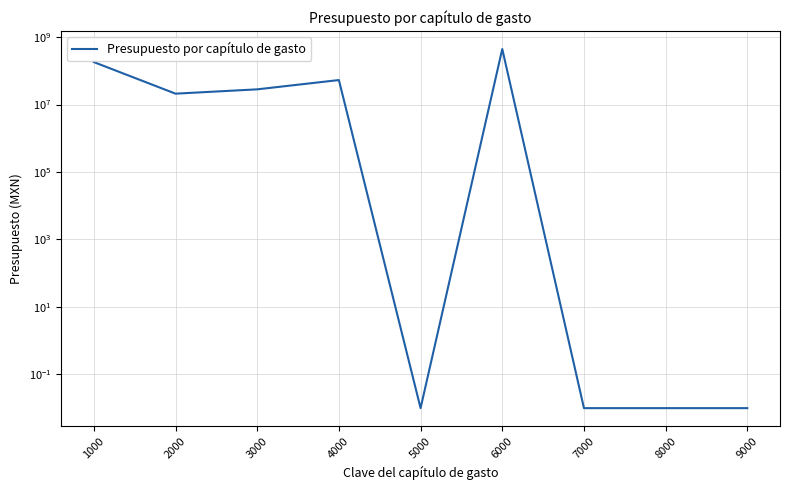

What is the change in value from 1000 to 5000?

-181073191.5